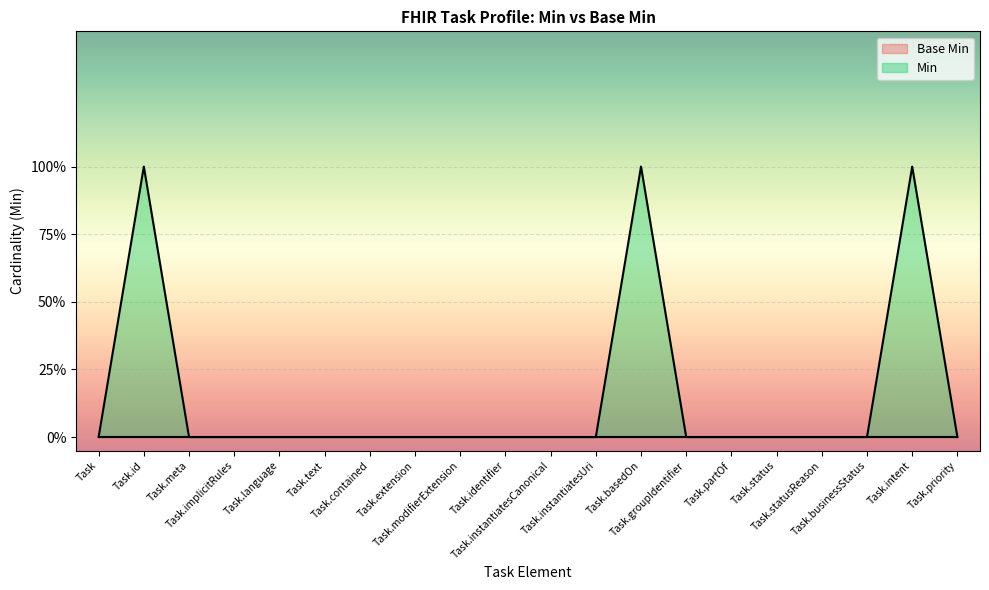

Which label corresponds to the largest value in the chart?

Task.id